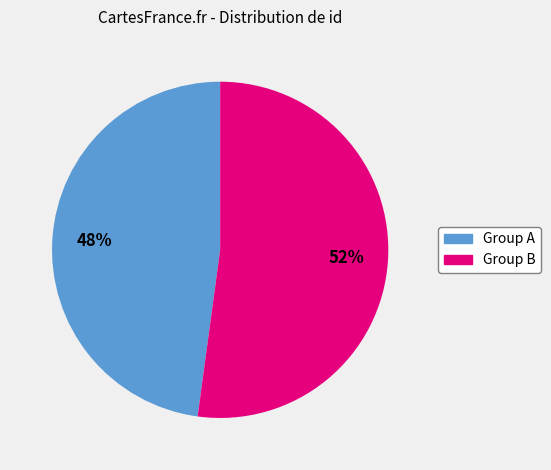

Is there any slice that represents more than half of the pie?

Yes